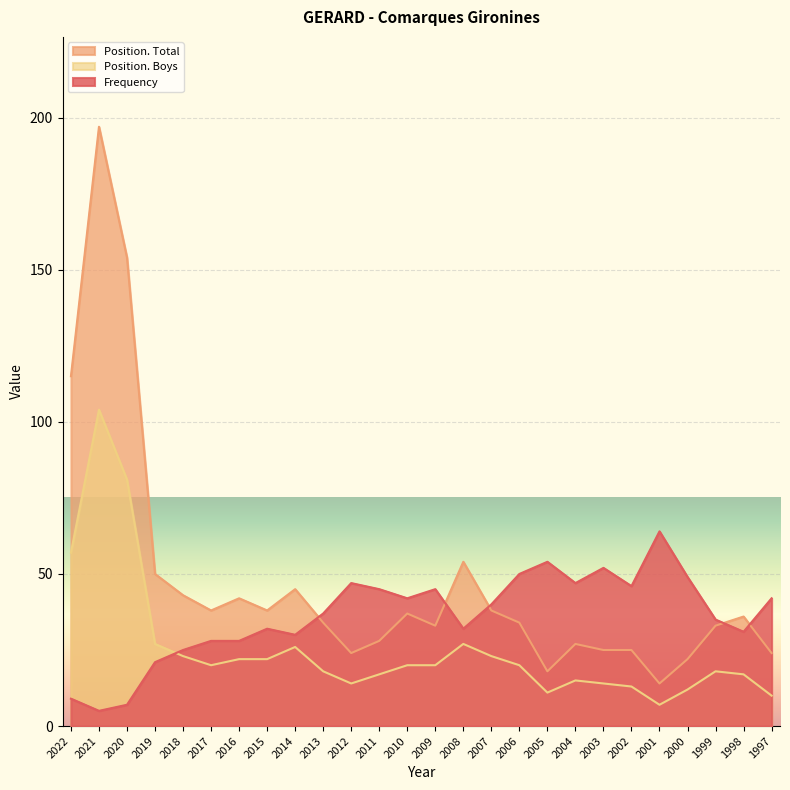

At which category does the chart reach its minimum across all series?

2021